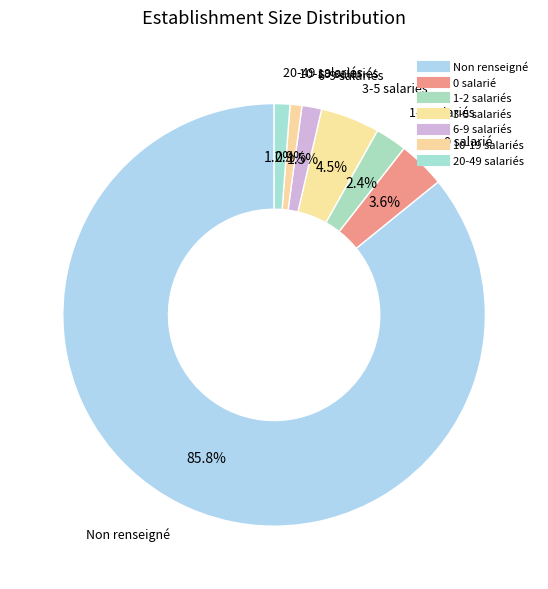

Is there any slice that represents more than half of the pie?

Yes